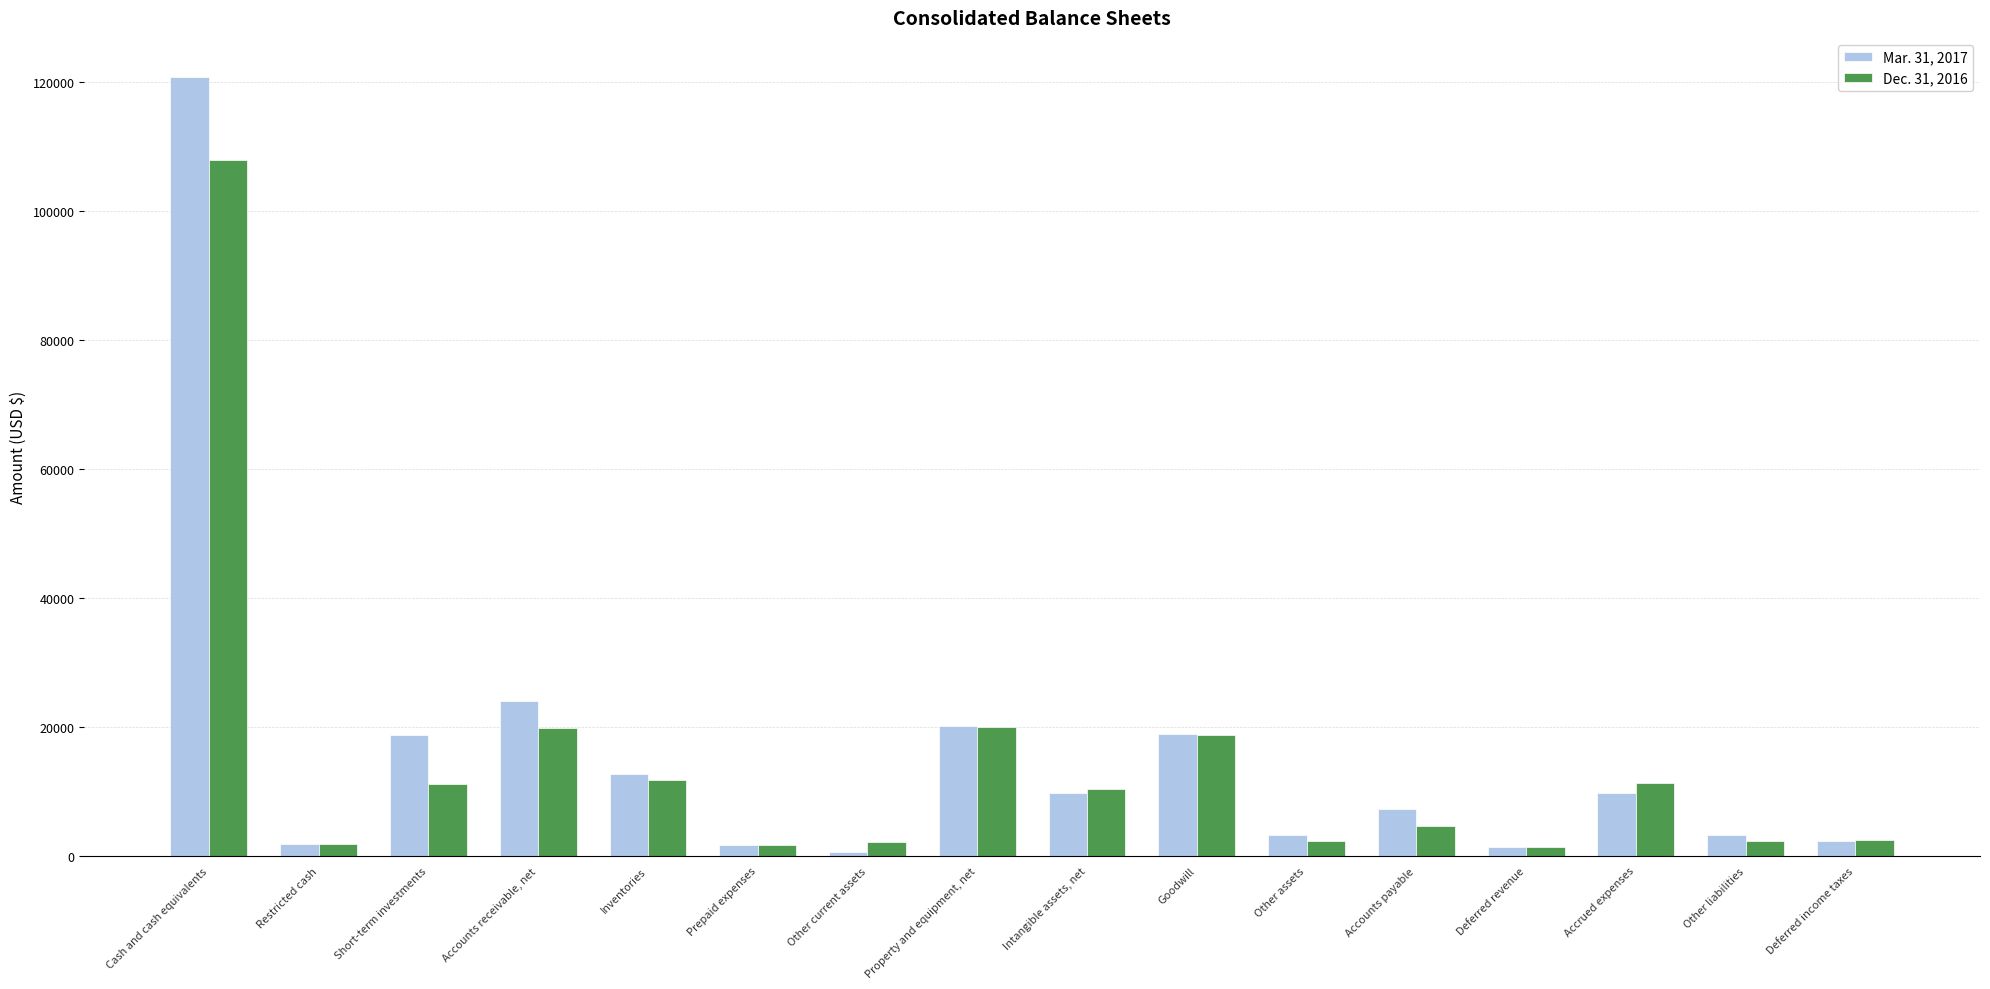

Count the number of data series in this chart.

2